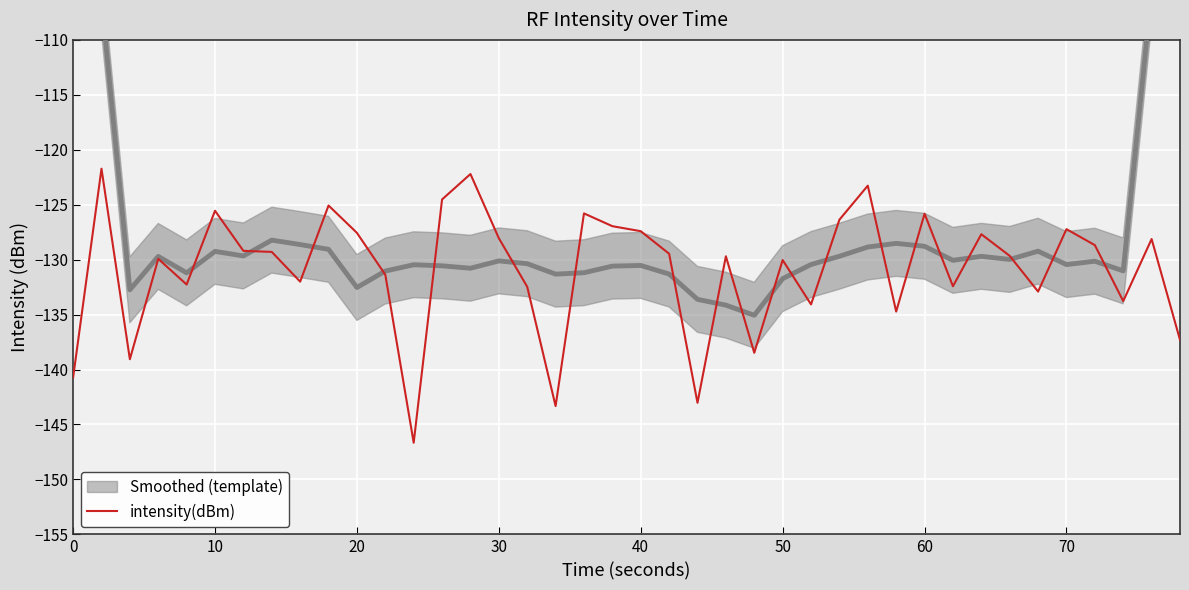

Is it true that intensity(dBm) equals -54.8 at 10?

False